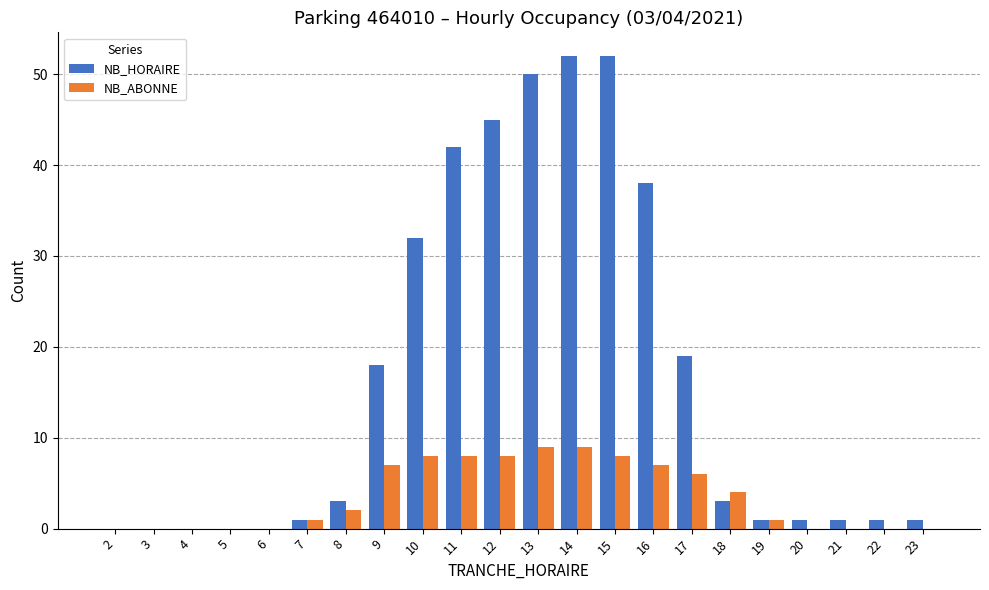

Is it true that NB_ABONNE equals 4 at 18?

True